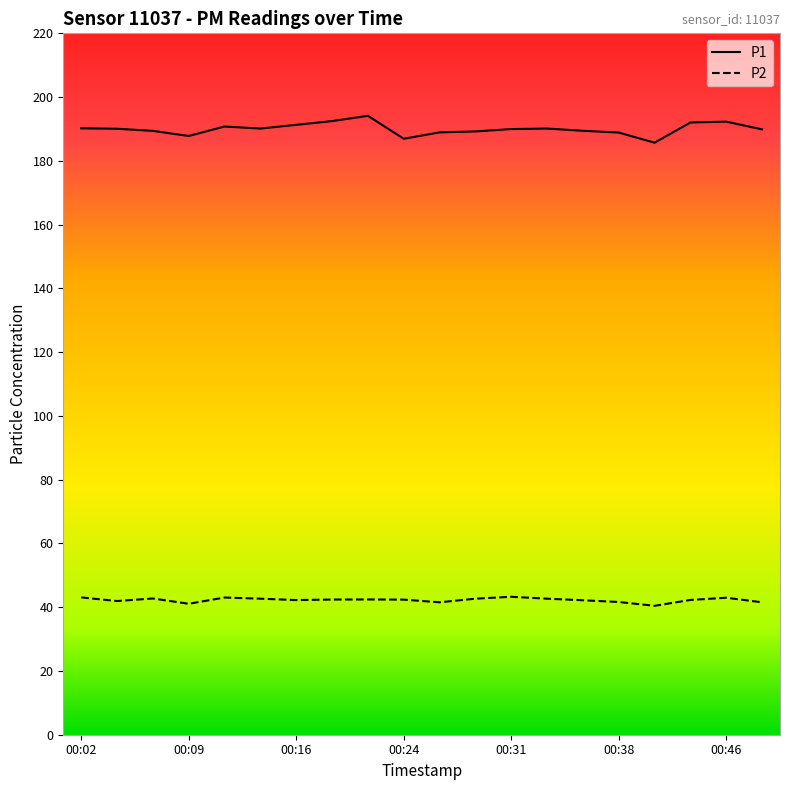

Which series has the largest total across all categories?

P1